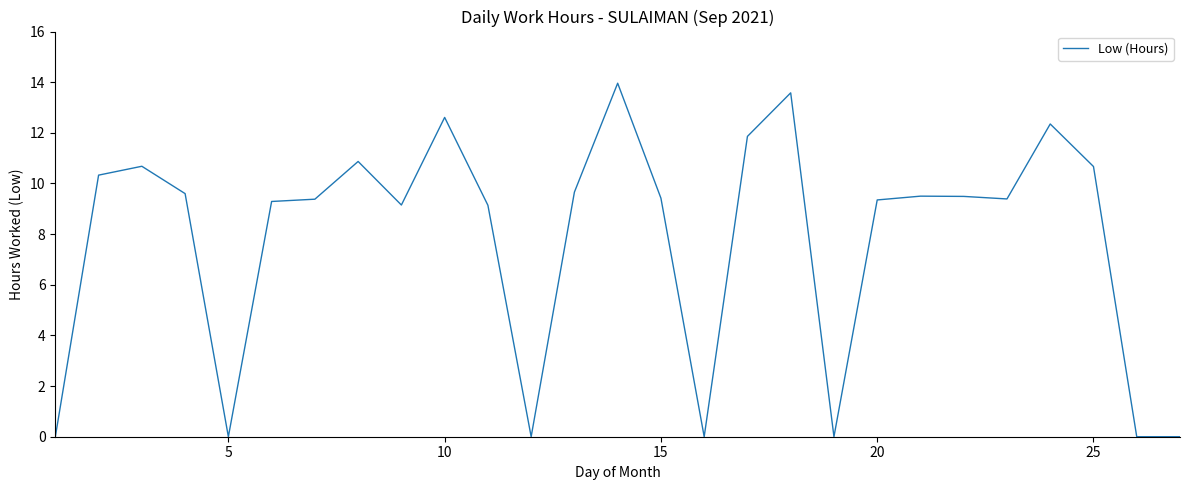

What is the difference between the maximum and minimum values?

14.0